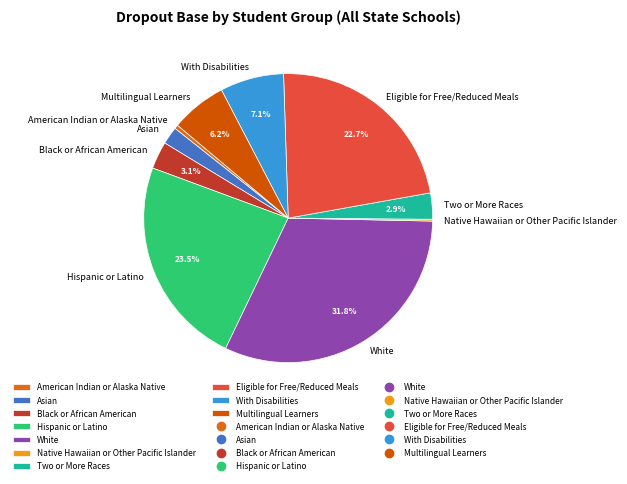

Is there a majority slice in this chart?

No